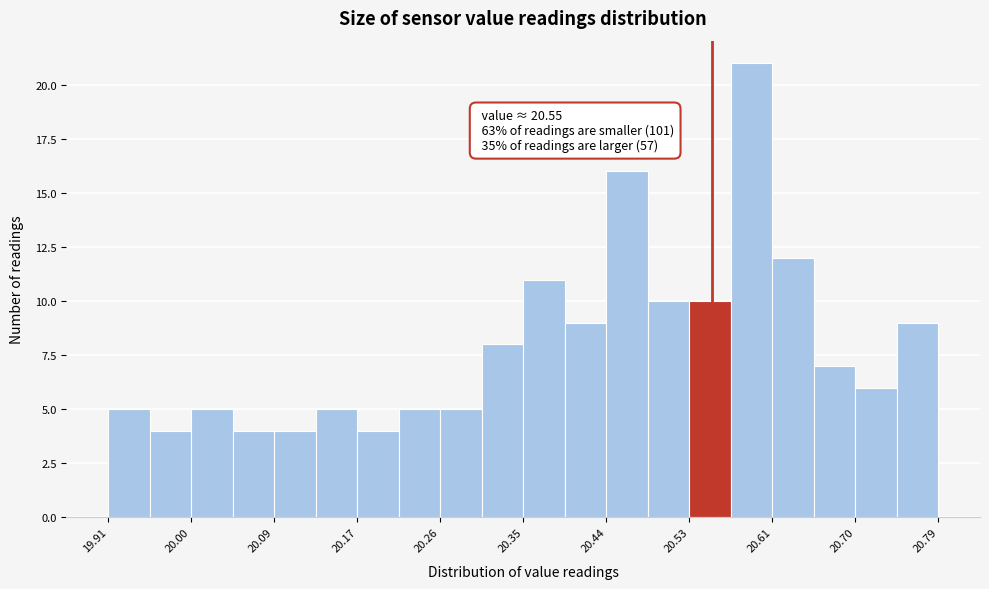

Which range on the x-axis has the tallest bar?

20.570 to 20.614